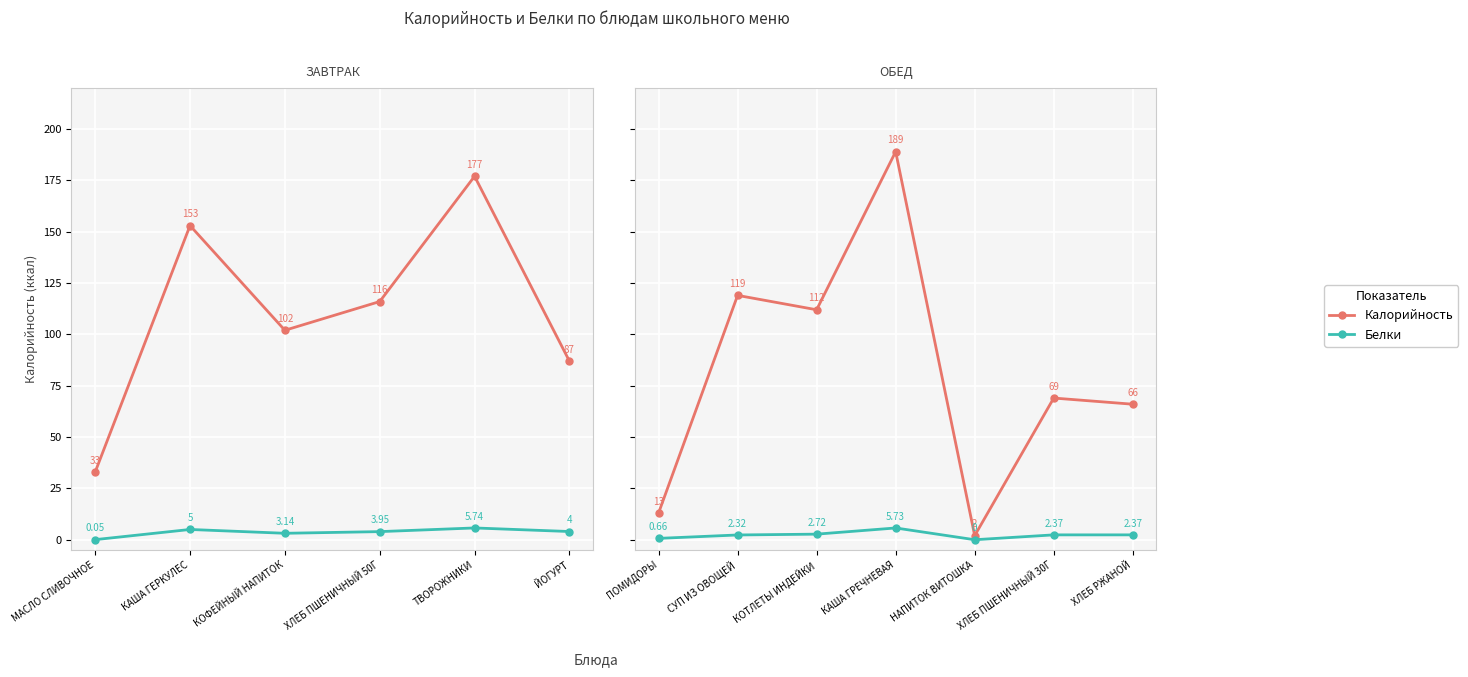

How many values in the Белки series exceed 2?

5